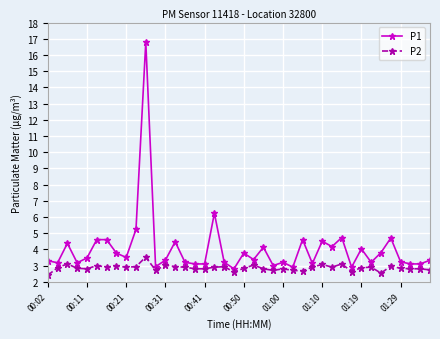

How many series are shown in this chart?

2